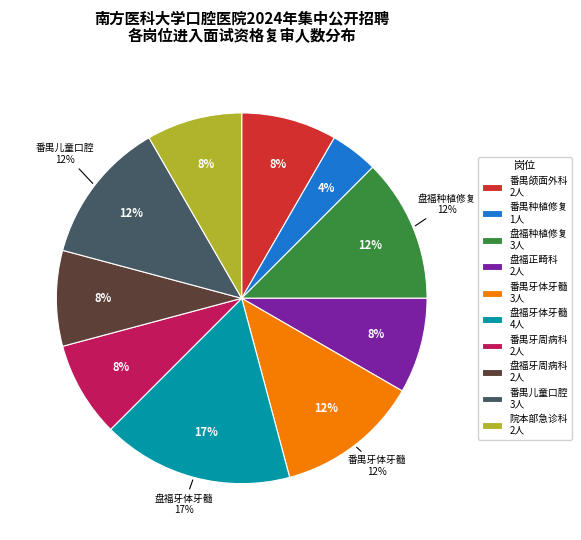

How many slices are in this pie chart?

10